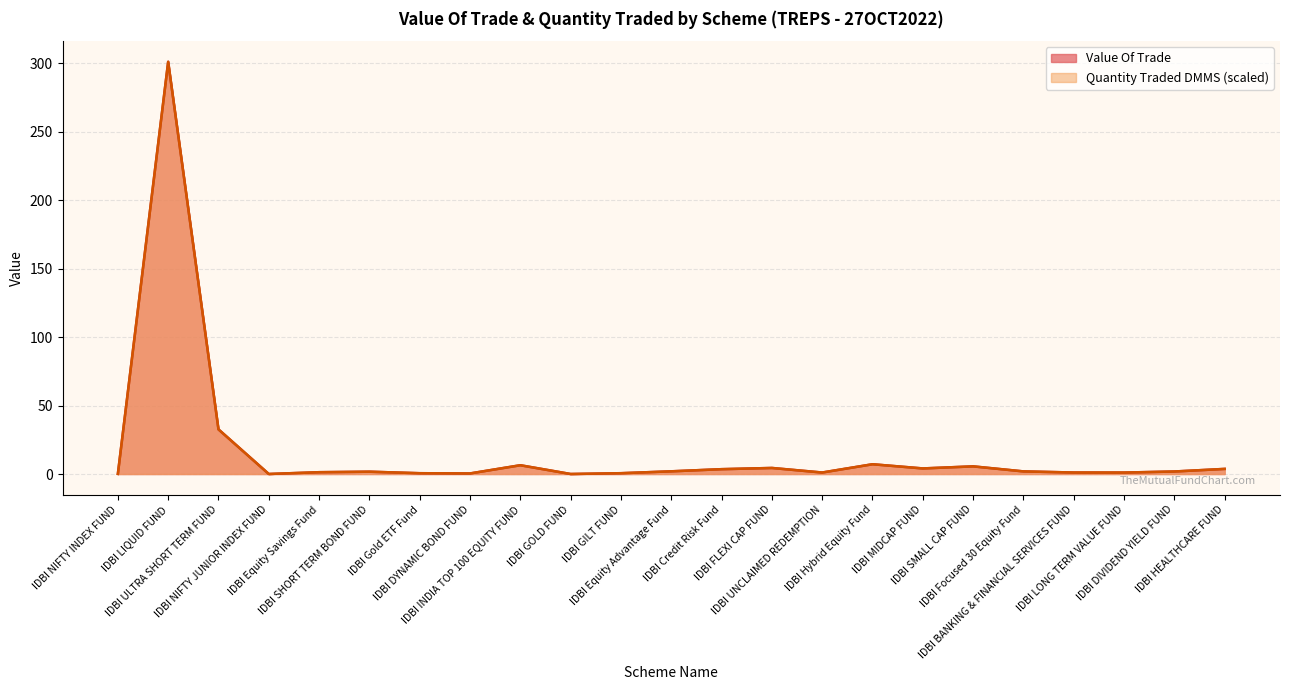

Where is the first local maximum for Value Of Trade?

IDBI LIQUID FUND